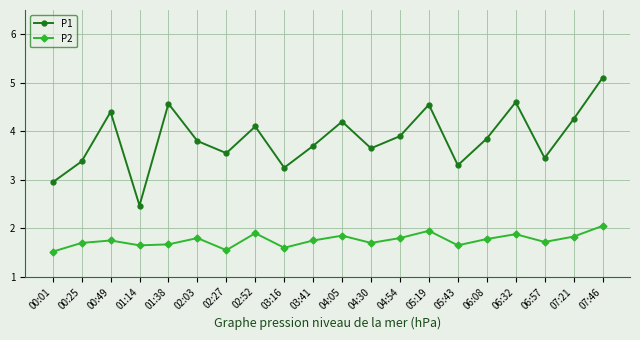

Rank the series by their average value, from highest to lowest.

P1, P2